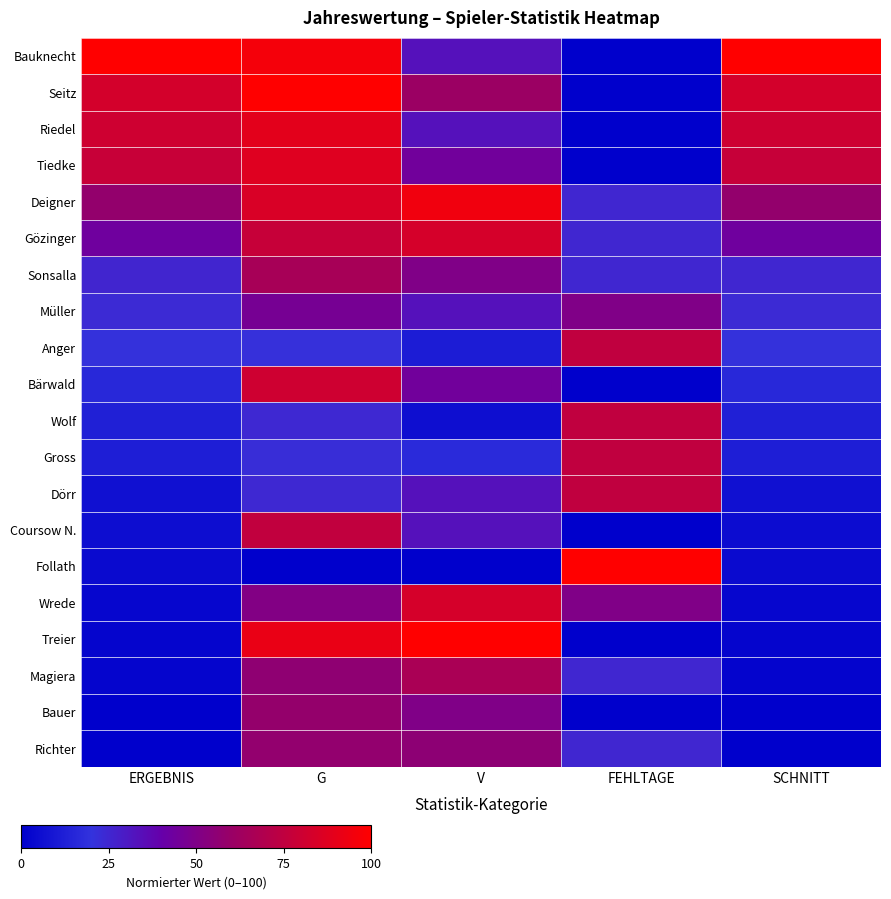

Reading right to left, what are all the values shown in this chart?

Bauknecht: SCHNITT=100.0	FEHLTAGE=0.0	V=33.3	G=95.7	ERGEBNIS=100.0
Seitz: SCHNITT=82.9	FEHLTAGE=0.0	V=61.1	G=100.0	ERGEBNIS=82.9
Riedel: SCHNITT=80.4	FEHLTAGE=0.0	V=33.3	G=89.4	ERGEBNIS=80.5
Tiedke: SCHNITT=77.7	FEHLTAGE=0.0	V=44.4	G=87.2	ERGEBNIS=77.8
Deigner: SCHNITT=57.9	FEHLTAGE=25.0	V=94.4	G=85.1	ERGEBNIS=58.1
Gözinger: SCHNITT=43.7	FEHLTAGE=25.0	V=83.3	G=77.7	ERGEBNIS=43.7
Sonsalla: SCHNITT=25.4	FEHLTAGE=25.0	V=50.0	G=66.0	ERGEBNIS=25.5
Müller: SCHNITT=23.5	FEHLTAGE=50.0	V=33.3	G=46.8	ERGEBNIS=23.5
Anger: SCHNITT=20.8	FEHLTAGE=75.0	V=11.1	G=21.3	ERGEBNIS=20.8
Bärwald: SCHNITT=15.7	FEHLTAGE=0.0	V=44.4	G=80.9	ERGEBNIS=15.8
Wolf: SCHNITT=12.6	FEHLTAGE=75.0	V=5.6	G=24.5	ERGEBNIS=12.7
Gross: SCHNITT=11.8	FEHLTAGE=75.0	V=16.7	G=22.3	ERGEBNIS=11.9
Dörr: SCHNITT=6.4	FEHLTAGE=75.0	V=33.3	G=24.5	ERGEBNIS=6.5
Coursow N.: SCHNITT=4.9	FEHLTAGE=0.0	V=33.3	G=75.5	ERGEBNIS=5.1
Follath: SCHNITT=4.1	FEHLTAGE=100.0	V=0.0	G=0.0	ERGEBNIS=4.2
Wrede: SCHNITT=2.5	FEHLTAGE=50.0	V=83.3	G=51.1	ERGEBNIS=2.5
Treier: SCHNITT=2.1	FEHLTAGE=0.0	V=100.0	G=91.5	ERGEBNIS=2.1
Magiera: SCHNITT=1.9	FEHLTAGE=25.0	V=66.7	G=56.4	ERGEBNIS=2.0
Bauer: SCHNITT=0.0	FEHLTAGE=0.0	V=50.0	G=58.5	ERGEBNIS=0.2
Richter: SCHNITT=0.0	FEHLTAGE=25.0	V=55.6	G=57.4	ERGEBNIS=0.0